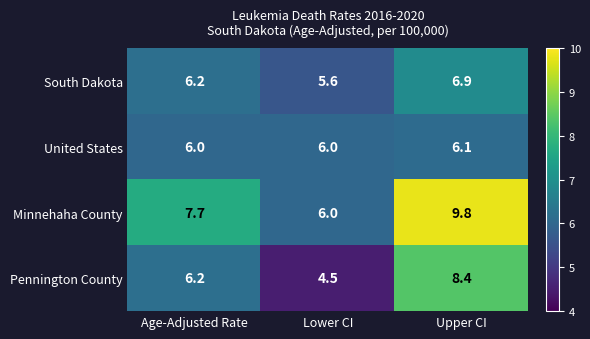

At how many categories does at least one series exceed 5?

3